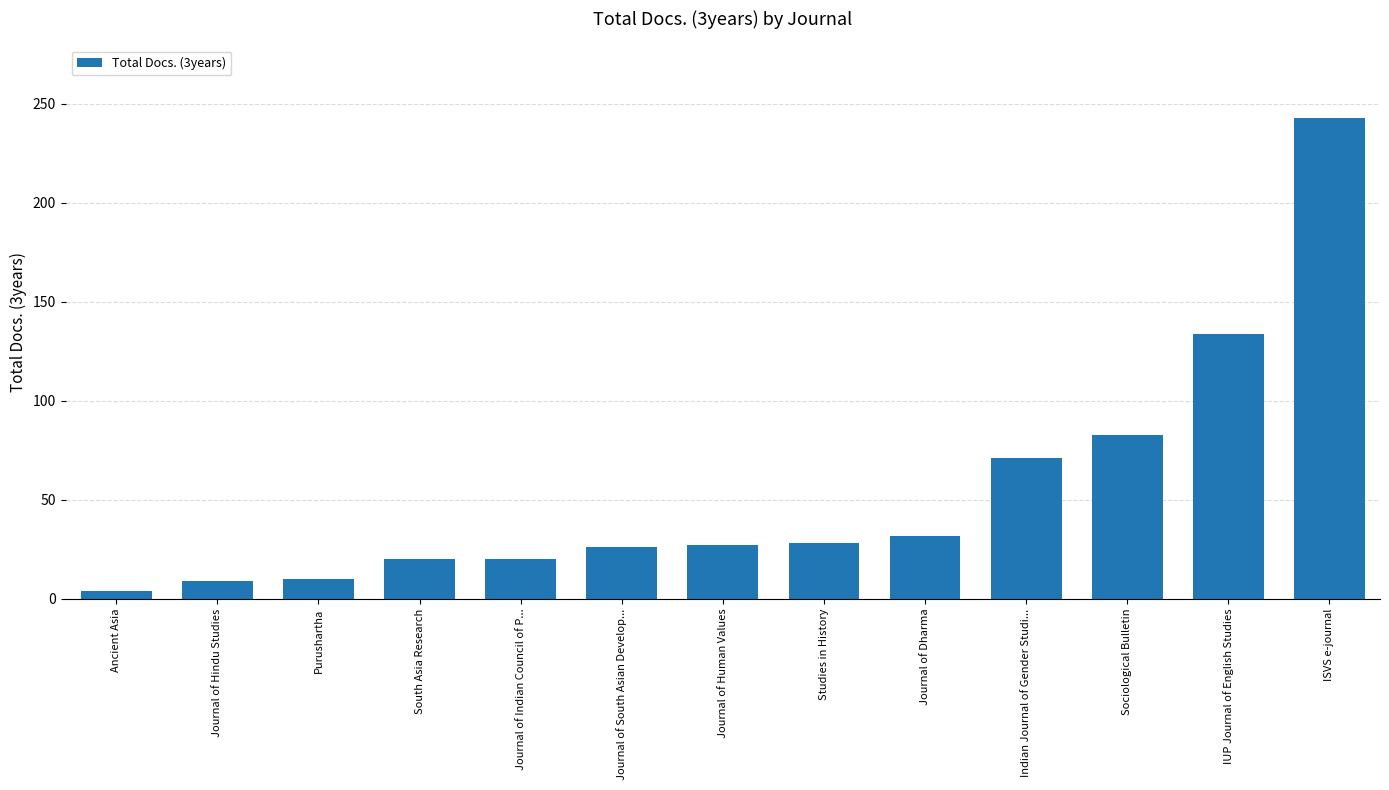

What is the label of the 13th bar from the left?

ISVS e-journal